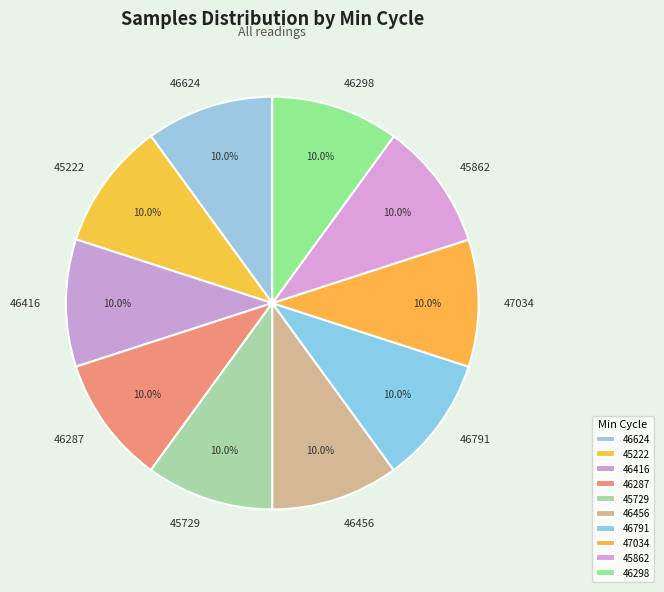

Does 46416 represent more than half of the total?

No